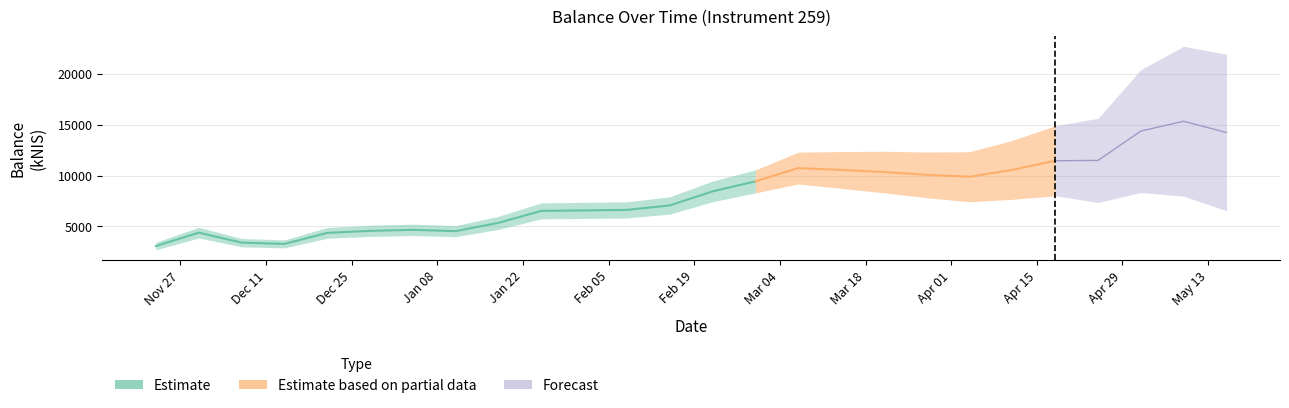

How many values are below 8445?

13